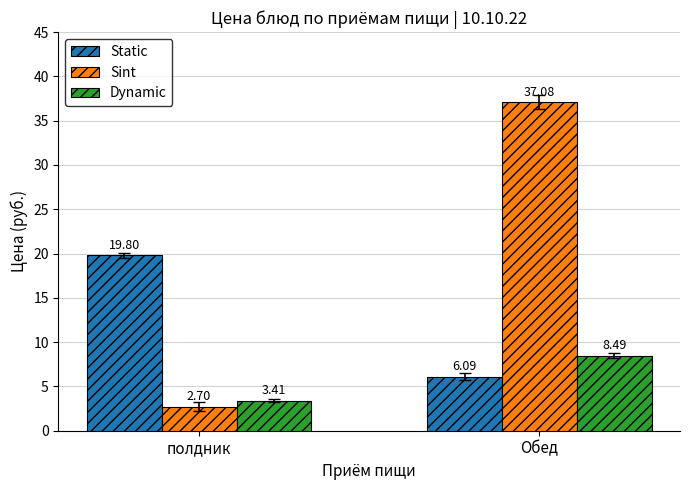

Are the bars horizontal?

No